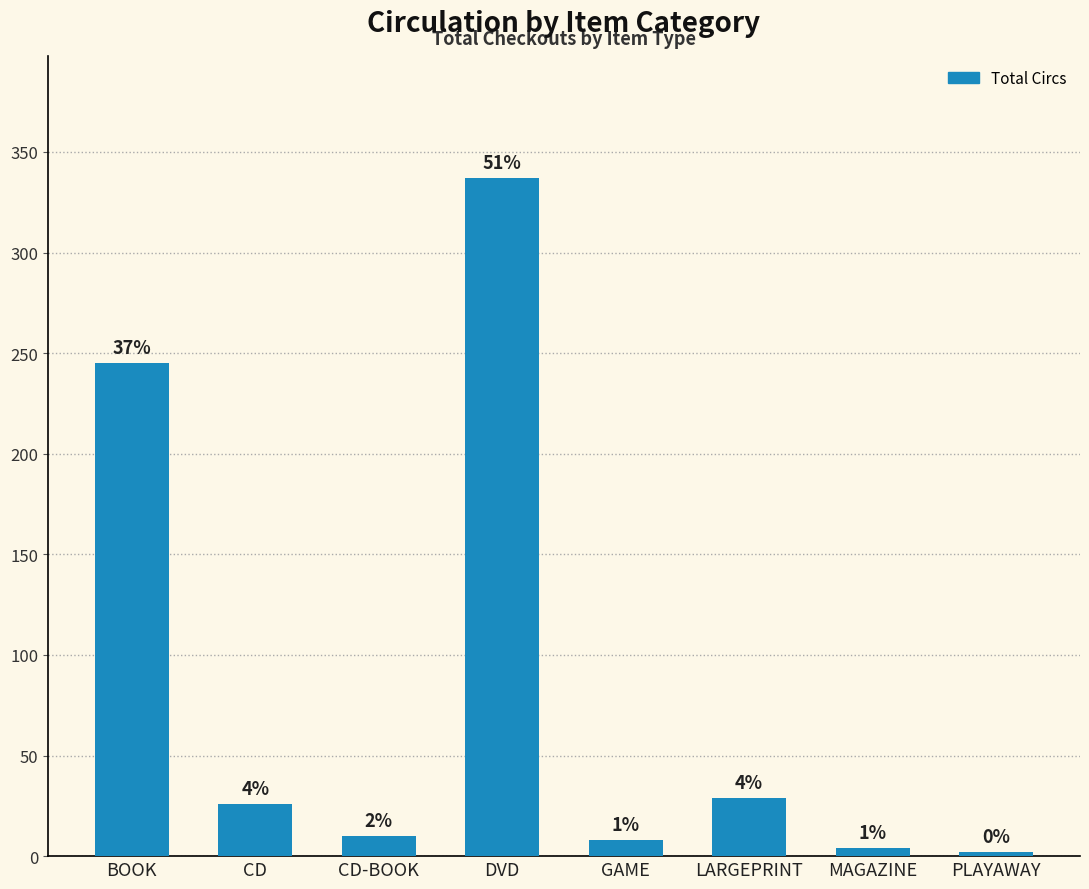

Are the bars horizontal?

No